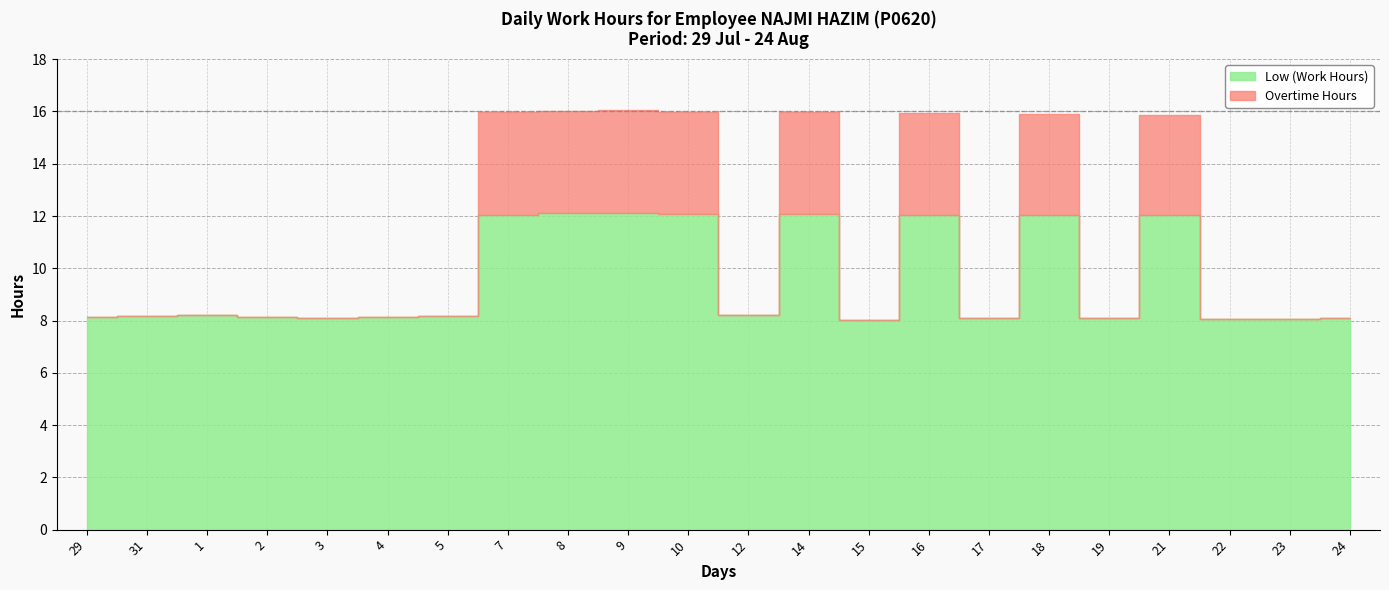

Where is the first local maximum for Overtime Hours?

9